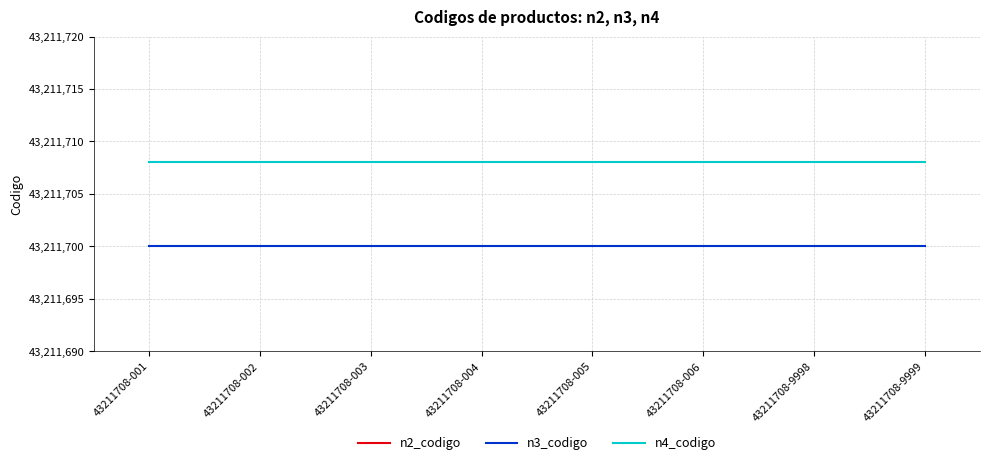

True or false: n4_codigo and n2_codigo intersect in this chart.

False